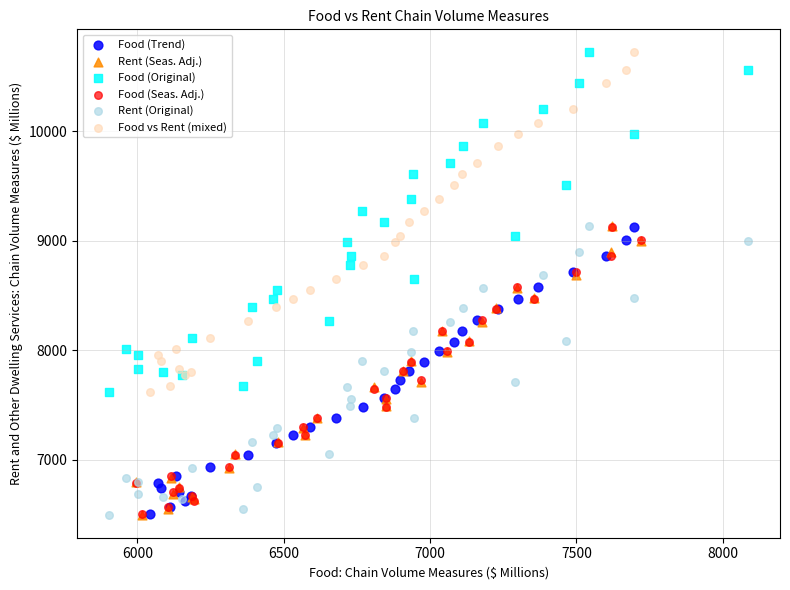

What are all the series names shown in the legend?

Food (Trend), Rent (Seas. Adj.), Food (Original), Food (Seas. Adj.), Rent (Original), Food vs Rent (mixed)